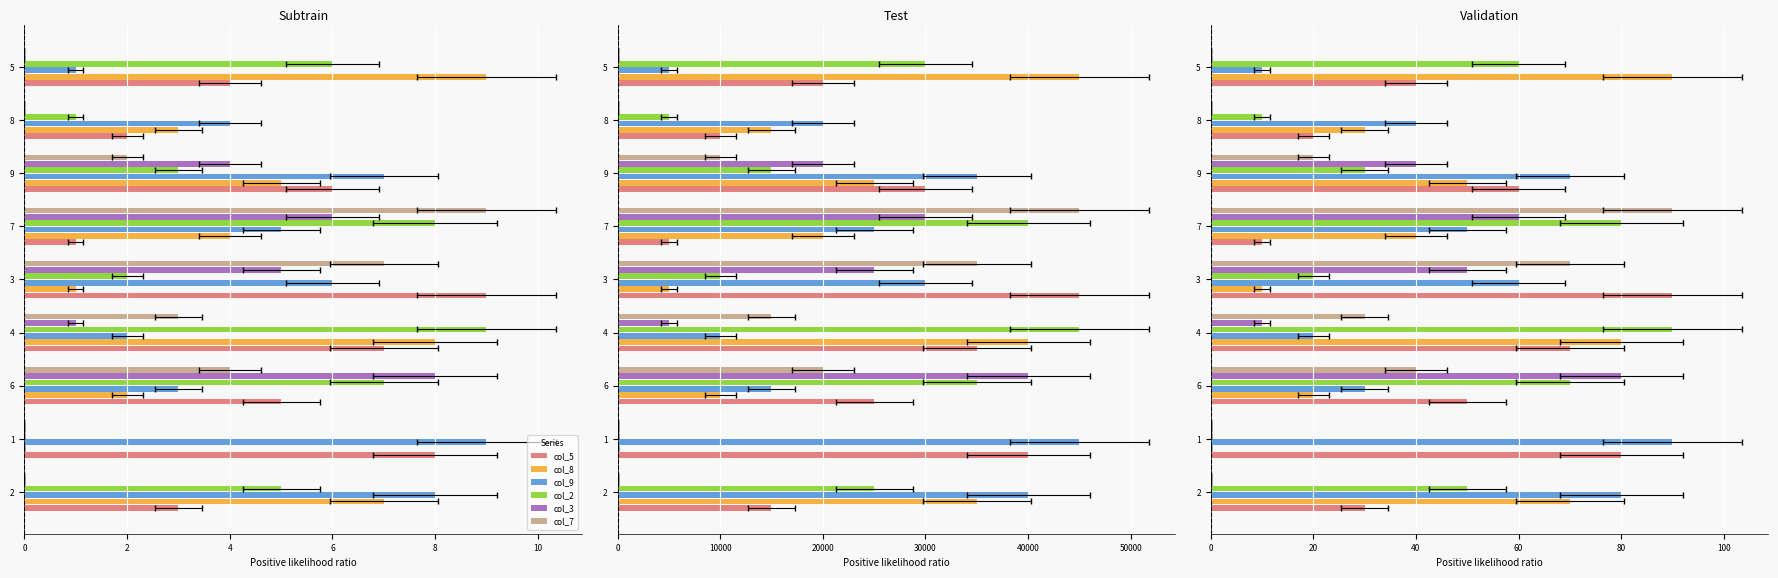

Does the chart contain stacked bars?

No